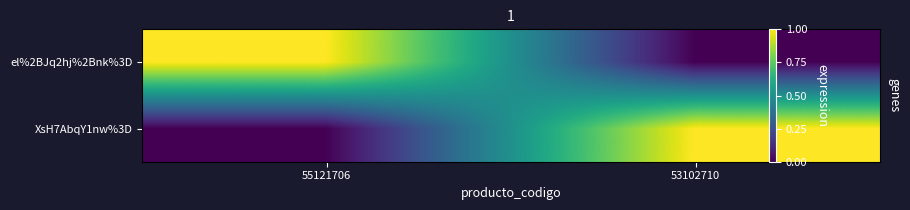

What is the maximum value for el%2BJq2hj%2Bnk%3D?

1